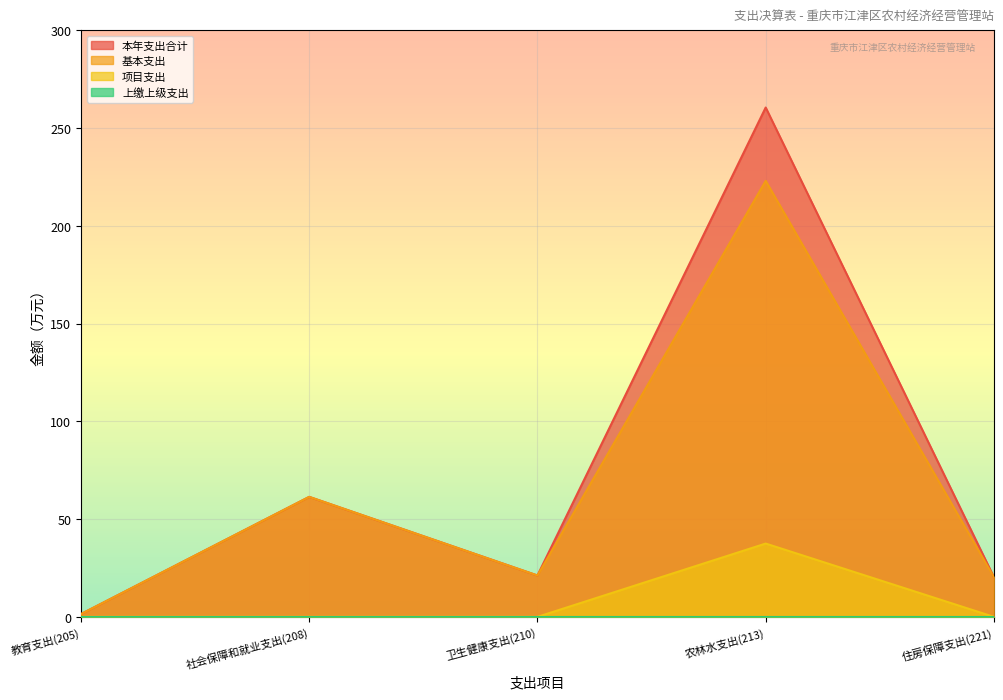

What is the greatest value displayed?

260.4